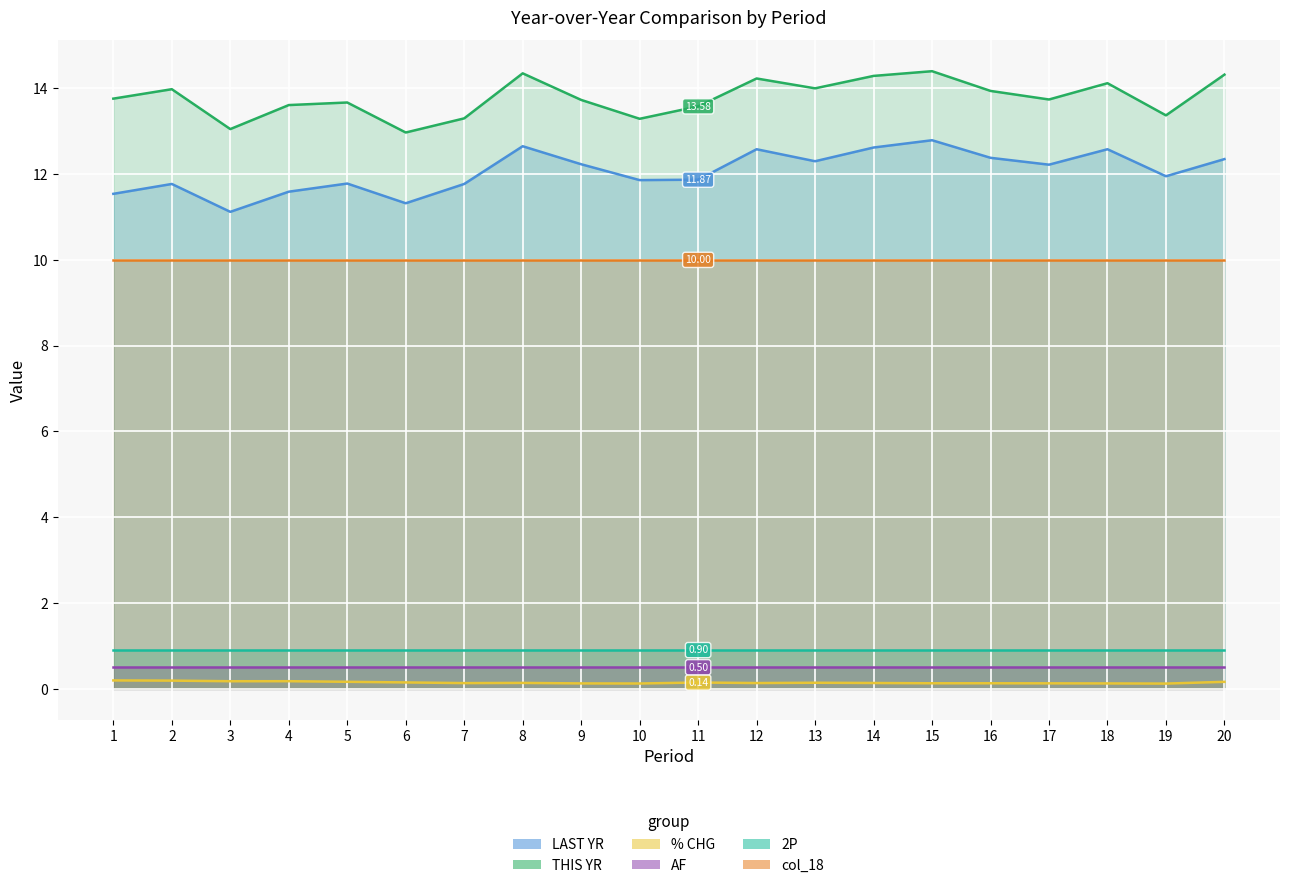

Which series has the largest total across all categories?

THIS YR